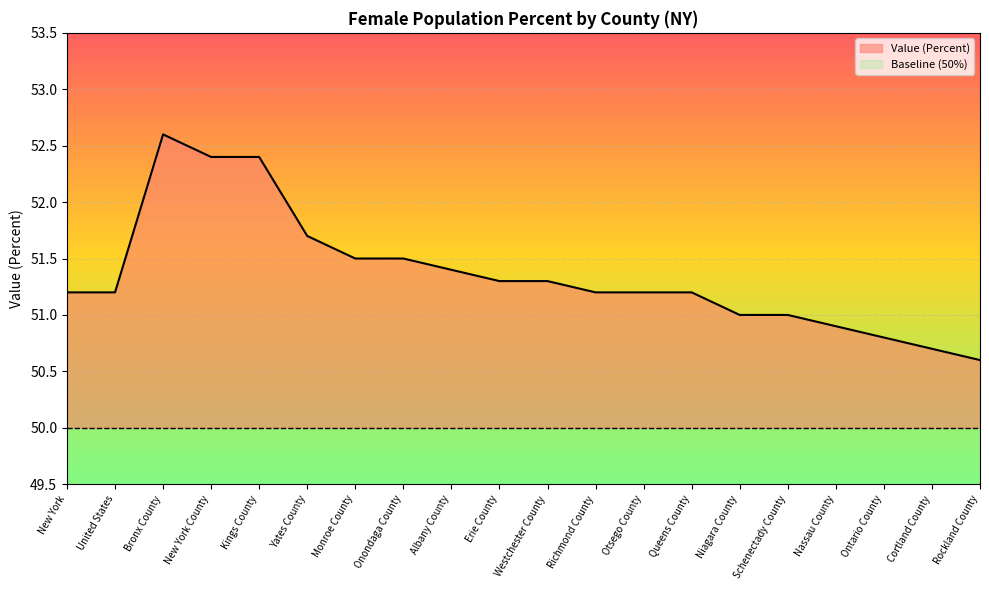

List the labels in order of value, largest first.

Bronx County, New York County, Kings County, Yates County, Monroe County, Onondaga County, Albany County, Erie County, Westchester County, New York, United States, Richmond County, Otsego County, Queens County, Niagara County, Schenectady County, Nassau County, Ontario County, Cortland County, Rockland County